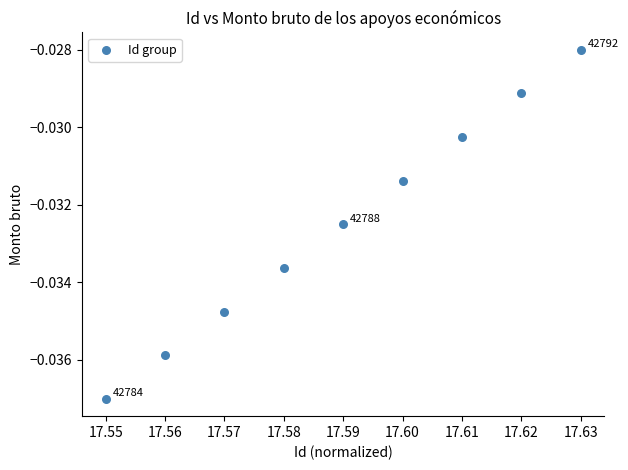

What is the average X value?

17.6